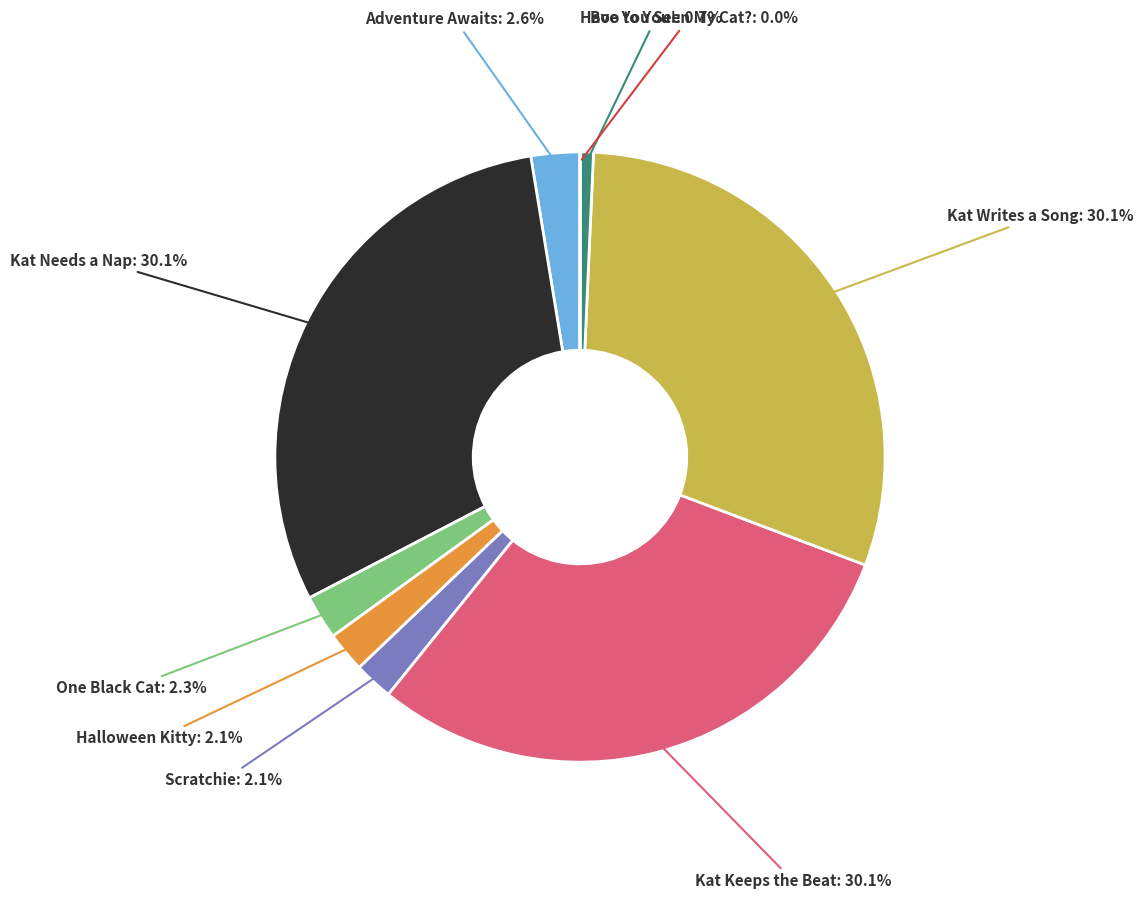

Is there any slice that represents more than half of the pie?

No